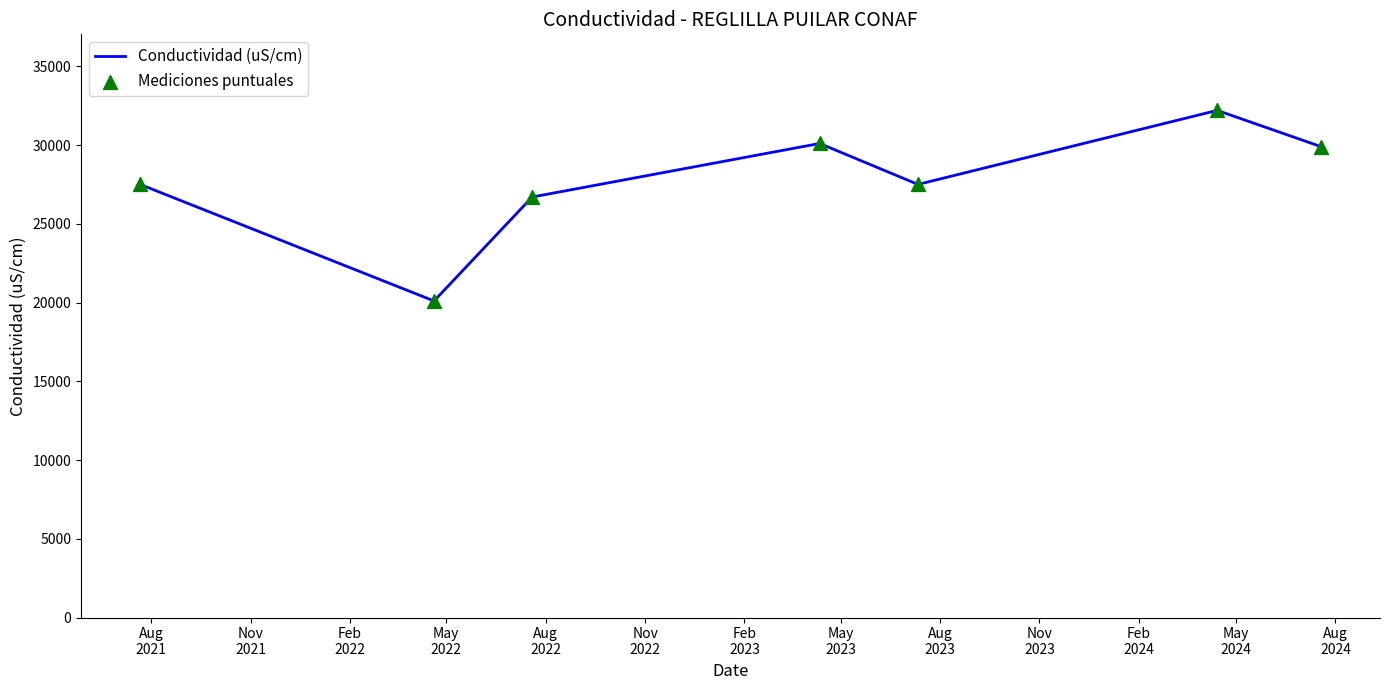

What is the sum of all values?

194000